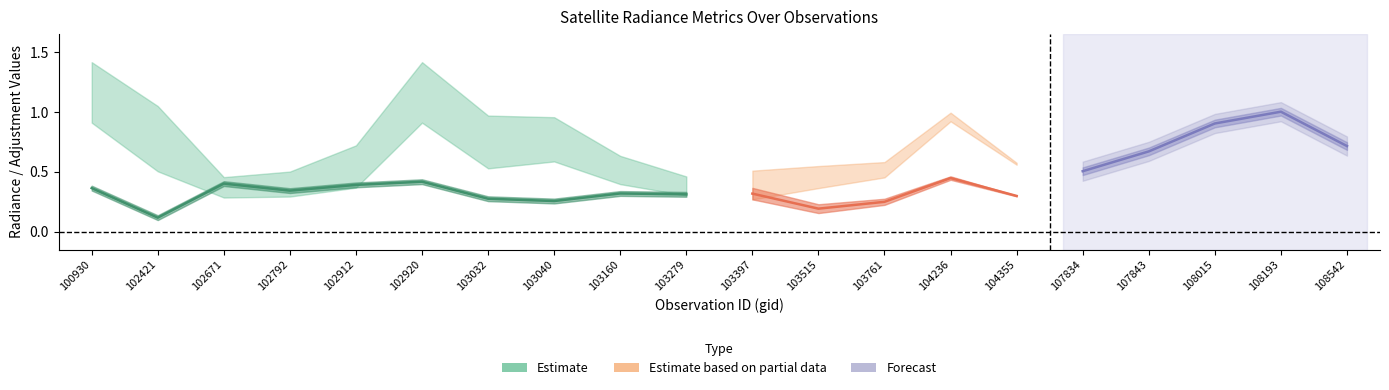

Which category has the highest value across all series?

100930